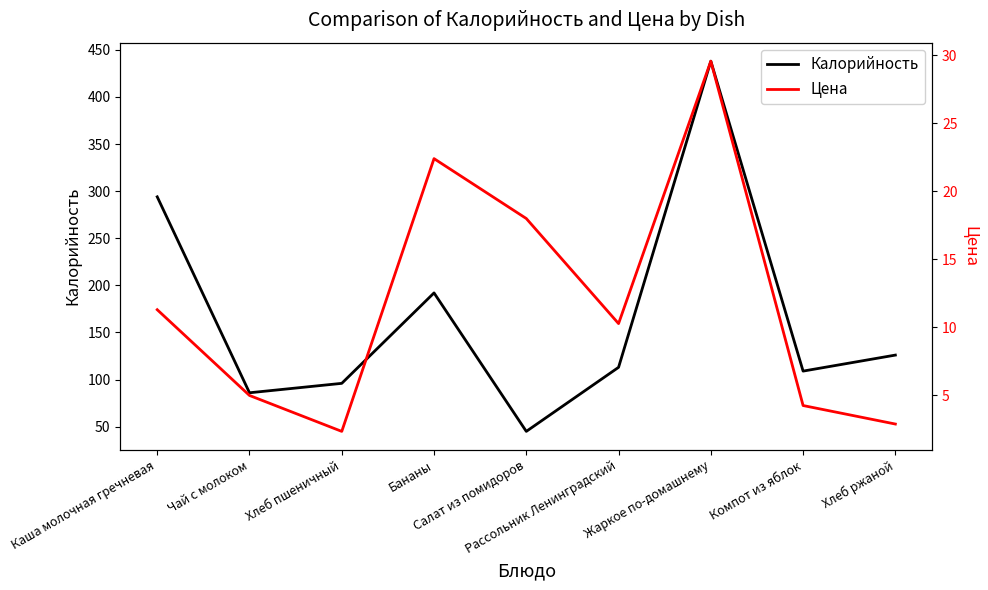

Does the chart have visible grid lines?

No